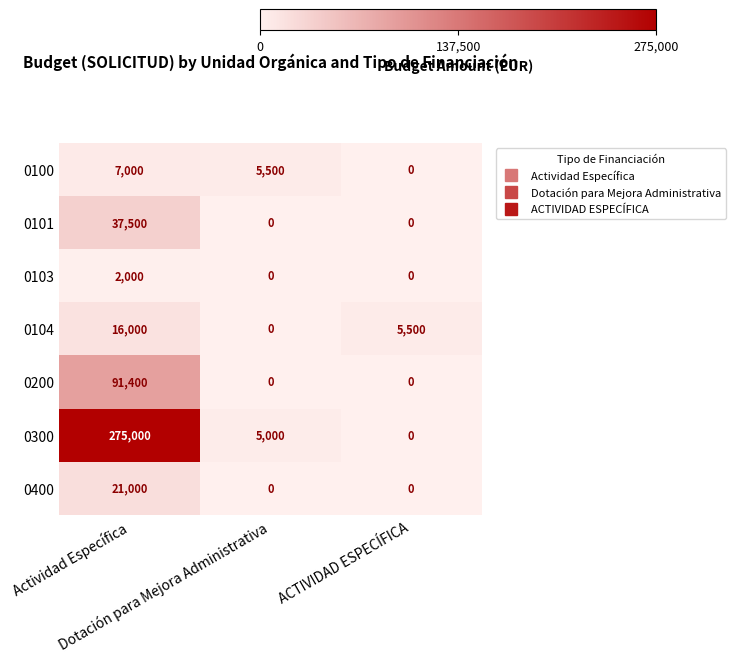

Which series has the largest range (max minus min)?

0300